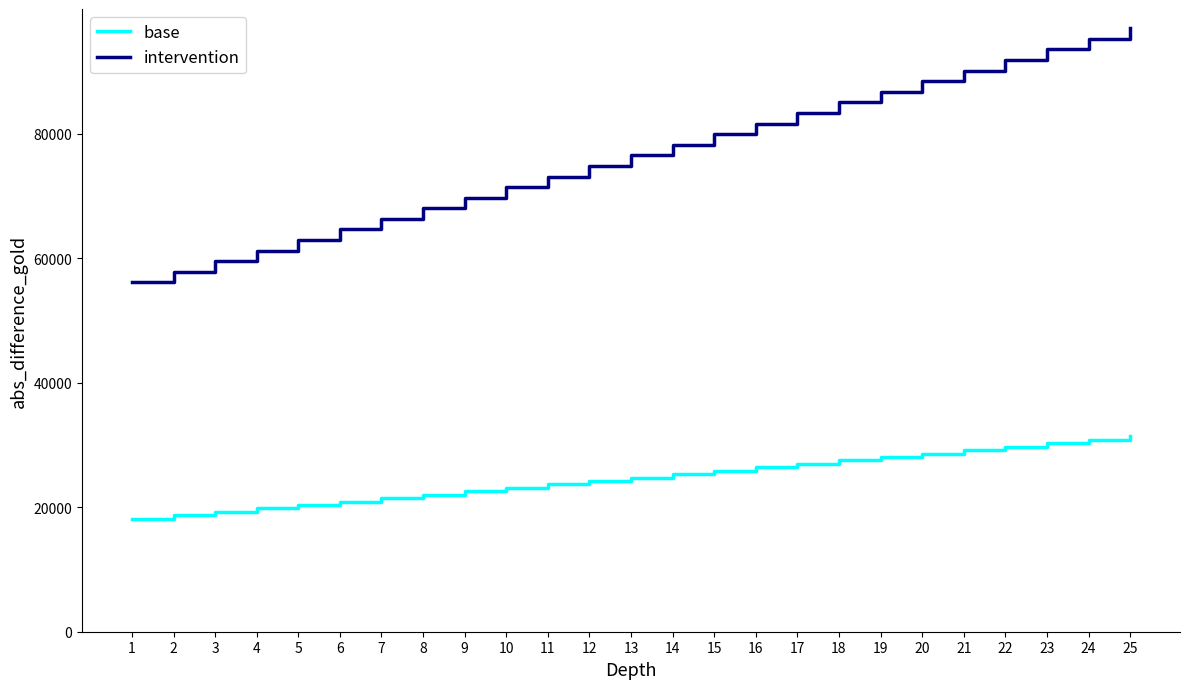

Does the chart have visible grid lines?

No